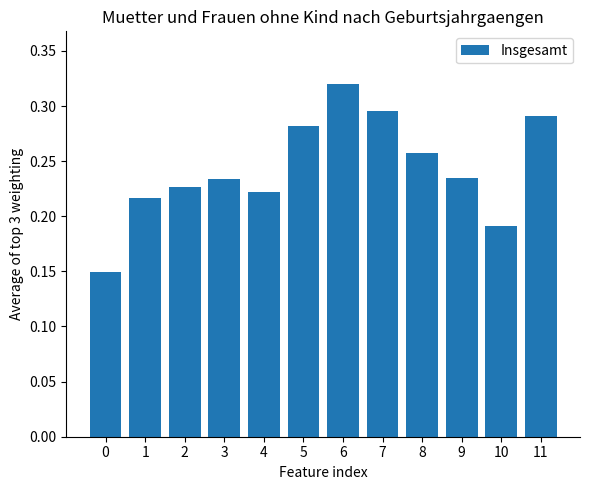

Which has a higher value, 4 or 6?

6